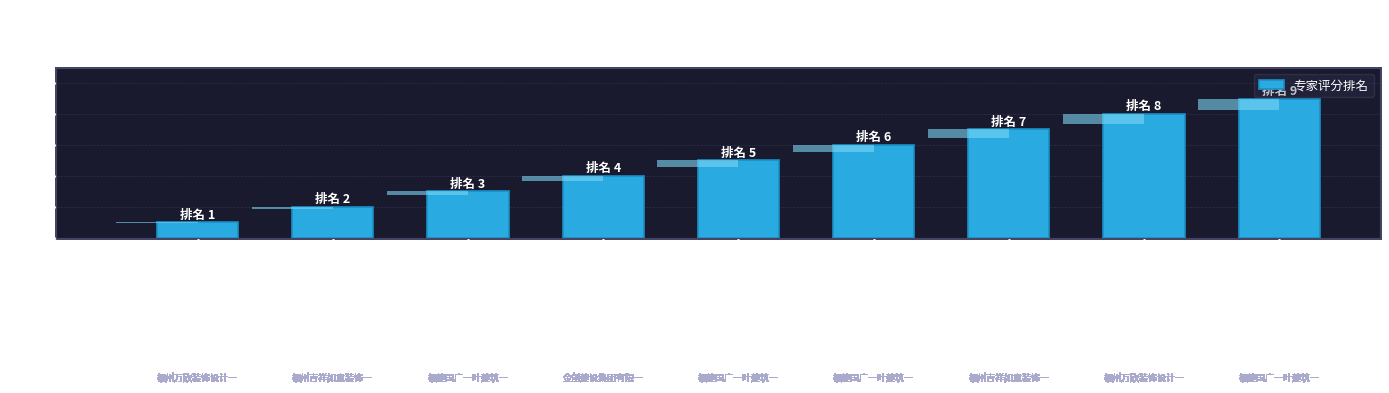

What is the difference between the values at 海晟闽江印象2#3904 and 星顺明珠801-901?

2